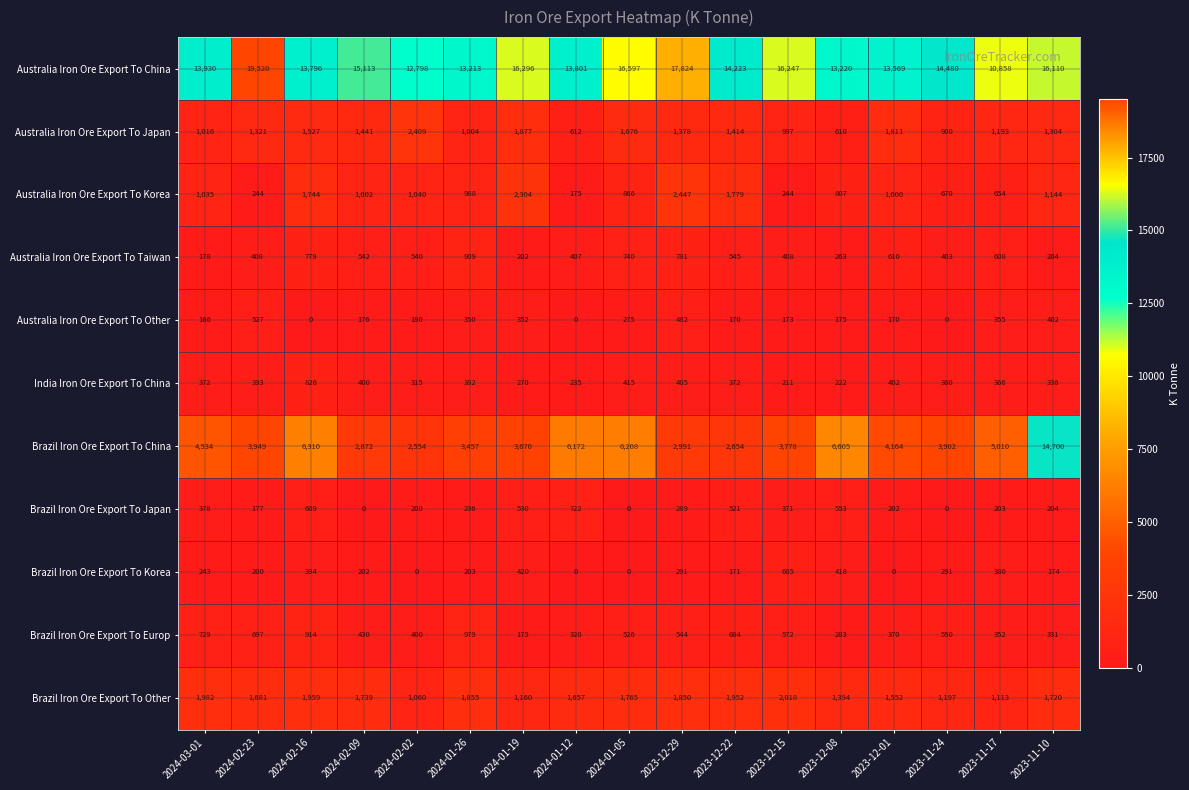

At which label is Australia Iron Ore Export To Other closest to 263?

2024-01-05